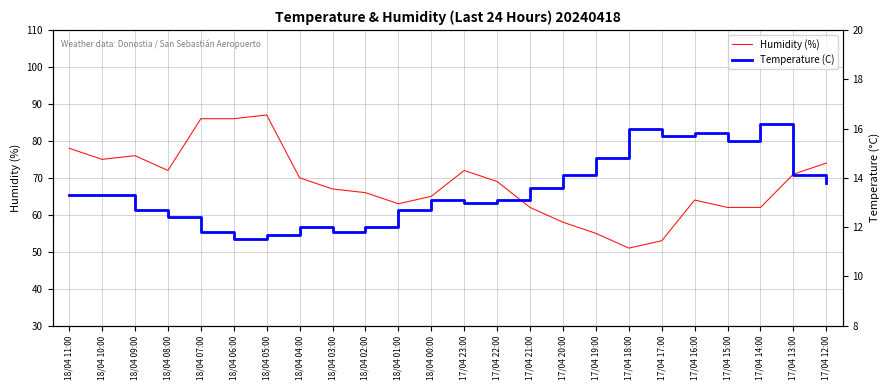

True or false: Humidity (%) and Temperature (C) intersect in this chart.

False